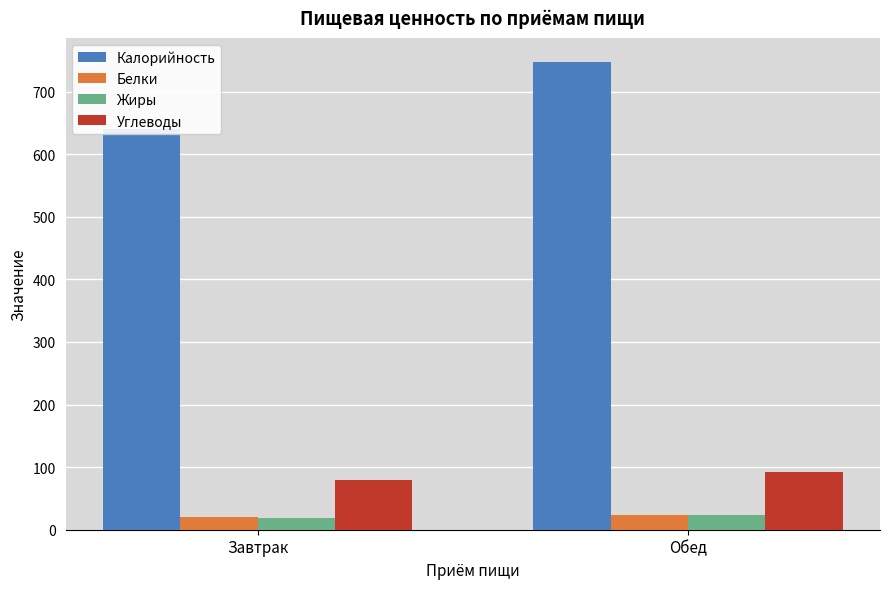

What is the maximum value shown in the chart?

748.0